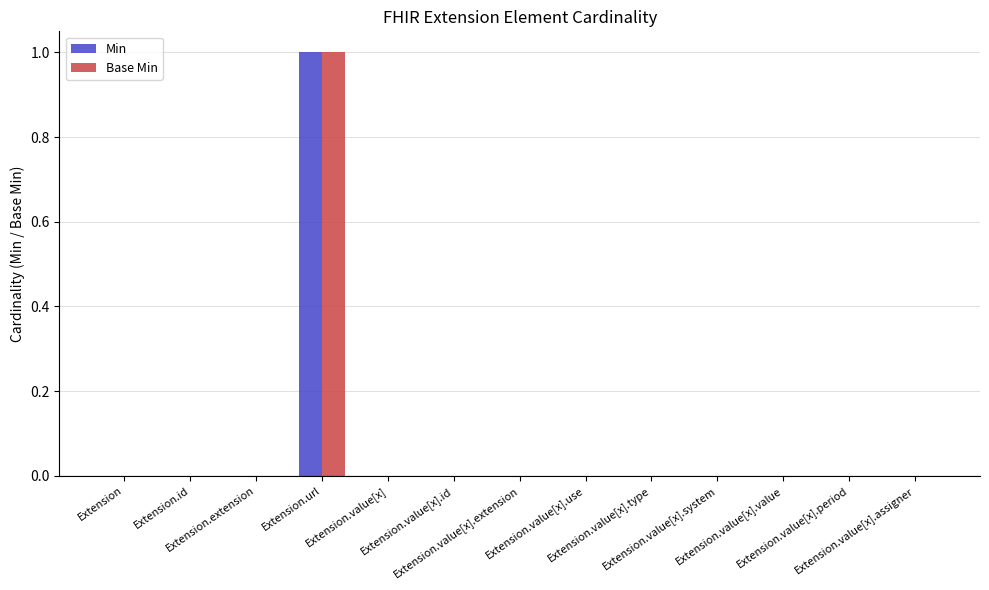

How many groups of bars are there?

13